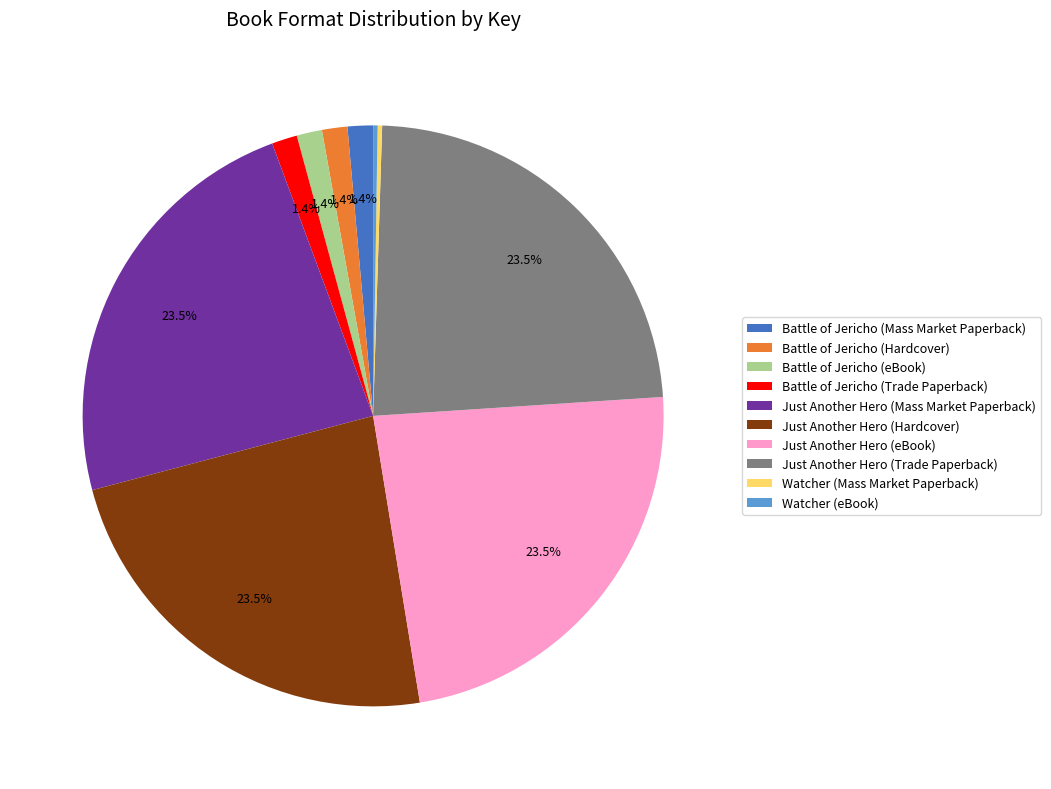

Is it true that Just Another Hero (Trade Paperback) is 14% of the pie?

False